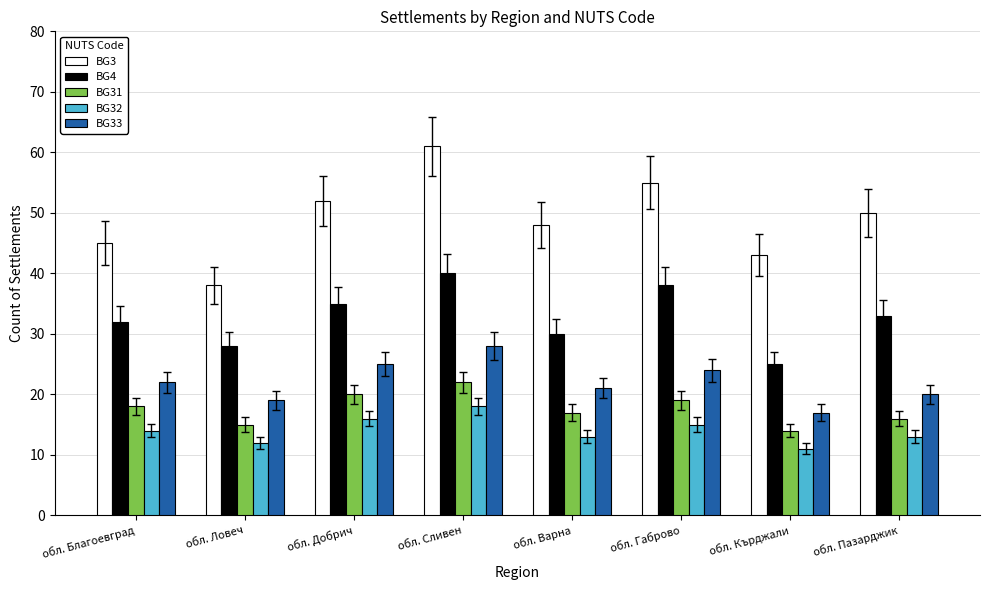

Which series has the largest total across all categories?

BG3